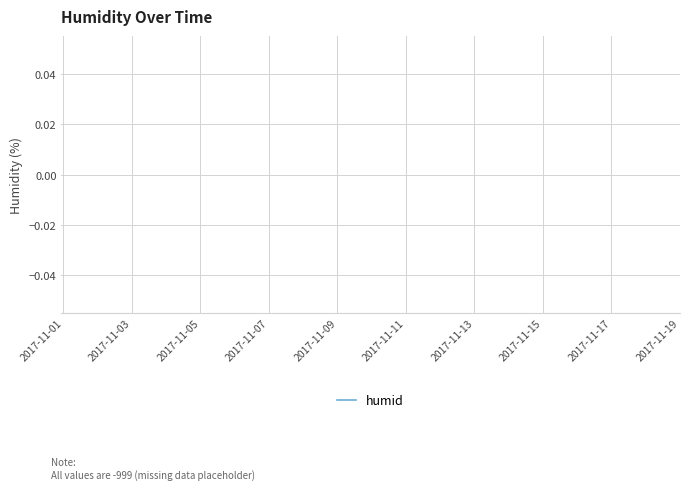

How many lines are shown in the chart?

1